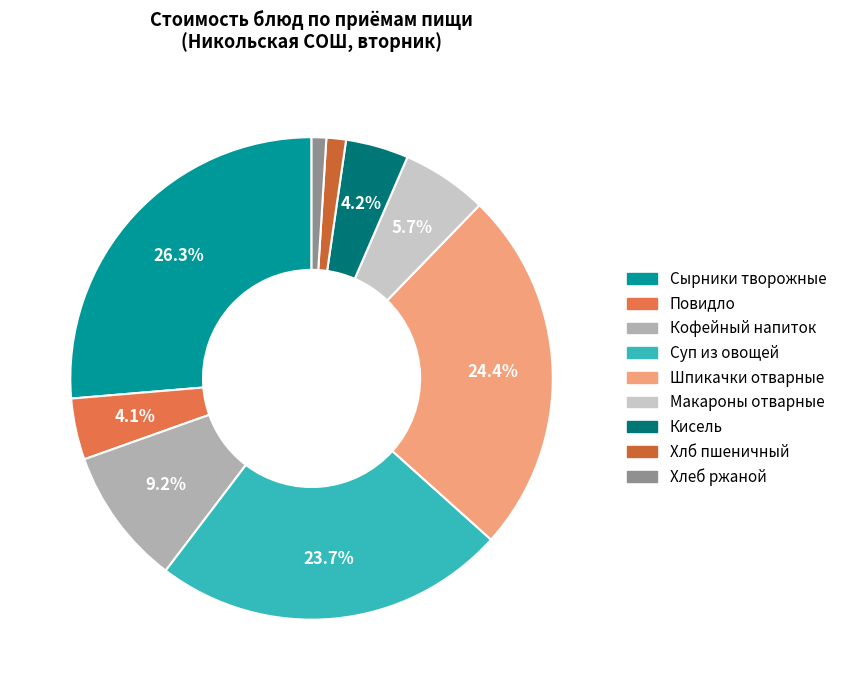

Between Макароны отварные and Хлеб ржаной, which is larger?

Макароны отварные